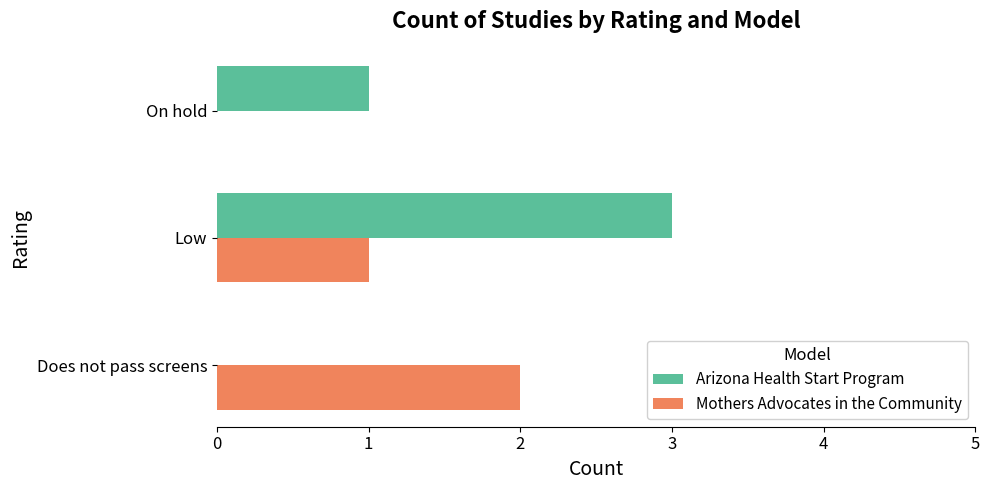

Between Does not pass screens and Low, which series saw the biggest shift?

Arizona Health Start Program